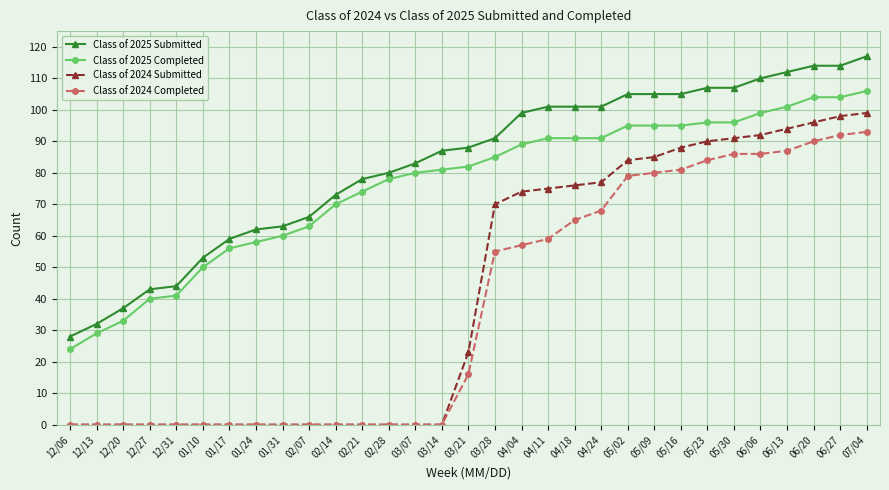

How many series are shown in this chart?

4